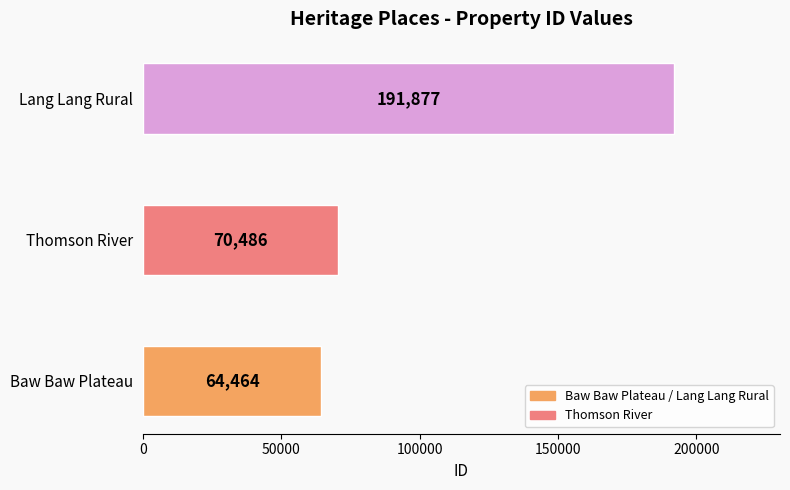

Count the number of categories in the chart.

3